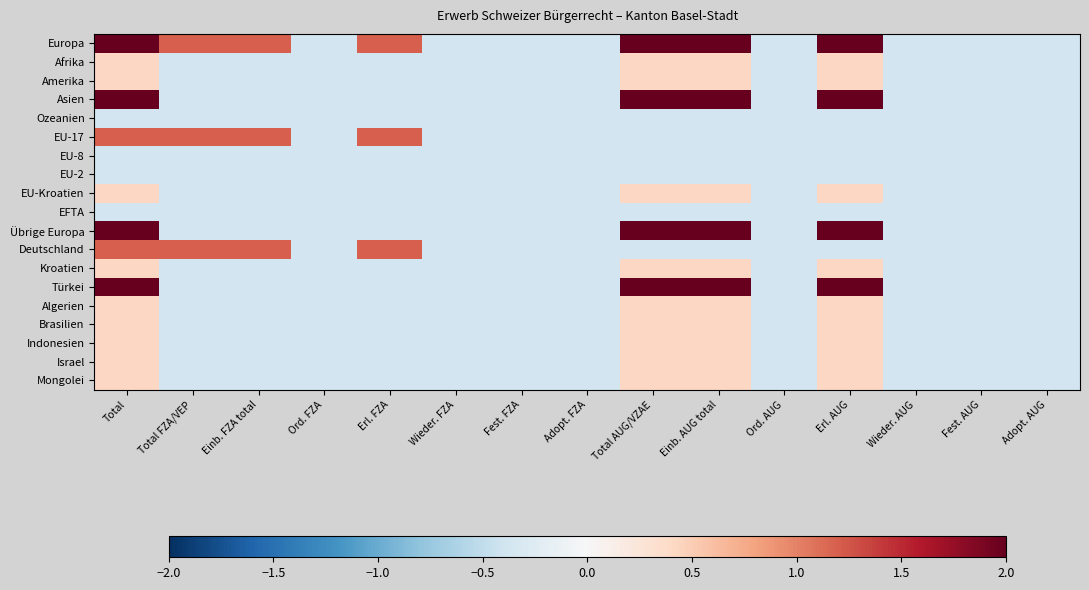

Reading left to right, extract all data points from this chart.

Europa: Total=2.0	Total FZA/VEP=1.2	Einb. FZA total=1.2	Ord. FZA=-0.4	Erl. FZA=1.2	Wieder. FZA=-0.4	Fest. FZA=-0.4	Adopt. FZA=-0.4	Total AUG/VZAE=2.0	Einb. AUG total=2.0	Ord. AUG=-0.4	Erl. AUG=2.0	Wieder. AUG=-0.4	Fest. AUG=-0.4	Adopt. AUG=-0.4
Afrika: Total=0.4	Total FZA/VEP=-0.4	Einb. FZA total=-0.4	Ord. FZA=-0.4	Erl. FZA=-0.4	Wieder. FZA=-0.4	Fest. FZA=-0.4	Adopt. FZA=-0.4	Total AUG/VZAE=0.4	Einb. AUG total=0.4	Ord. AUG=-0.4	Erl. AUG=0.4	Wieder. AUG=-0.4	Fest. AUG=-0.4	Adopt. AUG=-0.4
Amerika: Total=0.4	Total FZA/VEP=-0.4	Einb. FZA total=-0.4	Ord. FZA=-0.4	Erl. FZA=-0.4	Wieder. FZA=-0.4	Fest. FZA=-0.4	Adopt. FZA=-0.4	Total AUG/VZAE=0.4	Einb. AUG total=0.4	Ord. AUG=-0.4	Erl. AUG=0.4	Wieder. AUG=-0.4	Fest. AUG=-0.4	Adopt. AUG=-0.4
Asien: Total=2.0	Total FZA/VEP=-0.4	Einb. FZA total=-0.4	Ord. FZA=-0.4	Erl. FZA=-0.4	Wieder. FZA=-0.4	Fest. FZA=-0.4	Adopt. FZA=-0.4	Total AUG/VZAE=2.0	Einb. AUG total=2.0	Ord. AUG=-0.4	Erl. AUG=2.0	Wieder. AUG=-0.4	Fest. AUG=-0.4	Adopt. AUG=-0.4
Ozeanien: Total=-0.4	Total FZA/VEP=-0.4	Einb. FZA total=-0.4	Ord. FZA=-0.4	Erl. FZA=-0.4	Wieder. FZA=-0.4	Fest. FZA=-0.4	Adopt. FZA=-0.4	Total AUG/VZAE=-0.4	Einb. AUG total=-0.4	Ord. AUG=-0.4	Erl. AUG=-0.4	Wieder. AUG=-0.4	Fest. AUG=-0.4	Adopt. AUG=-0.4
EU-17: Total=1.2	Total FZA/VEP=1.2	Einb. FZA total=1.2	Ord. FZA=-0.4	Erl. FZA=1.2	Wieder. FZA=-0.4	Fest. FZA=-0.4	Adopt. FZA=-0.4	Total AUG/VZAE=-0.4	Einb. AUG total=-0.4	Ord. AUG=-0.4	Erl. AUG=-0.4	Wieder. AUG=-0.4	Fest. AUG=-0.4	Adopt. AUG=-0.4
EU-8: Total=-0.4	Total FZA/VEP=-0.4	Einb. FZA total=-0.4	Ord. FZA=-0.4	Erl. FZA=-0.4	Wieder. FZA=-0.4	Fest. FZA=-0.4	Adopt. FZA=-0.4	Total AUG/VZAE=-0.4	Einb. AUG total=-0.4	Ord. AUG=-0.4	Erl. AUG=-0.4	Wieder. AUG=-0.4	Fest. AUG=-0.4	Adopt. AUG=-0.4
EU-2: Total=-0.4	Total FZA/VEP=-0.4	Einb. FZA total=-0.4	Ord. FZA=-0.4	Erl. FZA=-0.4	Wieder. FZA=-0.4	Fest. FZA=-0.4	Adopt. FZA=-0.4	Total AUG/VZAE=-0.4	Einb. AUG total=-0.4	Ord. AUG=-0.4	Erl. AUG=-0.4	Wieder. AUG=-0.4	Fest. AUG=-0.4	Adopt. AUG=-0.4
EU-Kroatien: Total=0.4	Total FZA/VEP=-0.4	Einb. FZA total=-0.4	Ord. FZA=-0.4	Erl. FZA=-0.4	Wieder. FZA=-0.4	Fest. FZA=-0.4	Adopt. FZA=-0.4	Total AUG/VZAE=0.4	Einb. AUG total=0.4	Ord. AUG=-0.4	Erl. AUG=0.4	Wieder. AUG=-0.4	Fest. AUG=-0.4	Adopt. AUG=-0.4
EFTA: Total=-0.4	Total FZA/VEP=-0.4	Einb. FZA total=-0.4	Ord. FZA=-0.4	Erl. FZA=-0.4	Wieder. FZA=-0.4	Fest. FZA=-0.4	Adopt. FZA=-0.4	Total AUG/VZAE=-0.4	Einb. AUG total=-0.4	Ord. AUG=-0.4	Erl. AUG=-0.4	Wieder. AUG=-0.4	Fest. AUG=-0.4	Adopt. AUG=-0.4
Übrige Europa: Total=2.0	Total FZA/VEP=-0.4	Einb. FZA total=-0.4	Ord. FZA=-0.4	Erl. FZA=-0.4	Wieder. FZA=-0.4	Fest. FZA=-0.4	Adopt. FZA=-0.4	Total AUG/VZAE=2.0	Einb. AUG total=2.0	Ord. AUG=-0.4	Erl. AUG=2.0	Wieder. AUG=-0.4	Fest. AUG=-0.4	Adopt. AUG=-0.4
Deutschland: Total=1.2	Total FZA/VEP=1.2	Einb. FZA total=1.2	Ord. FZA=-0.4	Erl. FZA=1.2	Wieder. FZA=-0.4	Fest. FZA=-0.4	Adopt. FZA=-0.4	Total AUG/VZAE=-0.4	Einb. AUG total=-0.4	Ord. AUG=-0.4	Erl. AUG=-0.4	Wieder. AUG=-0.4	Fest. AUG=-0.4	Adopt. AUG=-0.4
Kroatien: Total=0.4	Total FZA/VEP=-0.4	Einb. FZA total=-0.4	Ord. FZA=-0.4	Erl. FZA=-0.4	Wieder. FZA=-0.4	Fest. FZA=-0.4	Adopt. FZA=-0.4	Total AUG/VZAE=0.4	Einb. AUG total=0.4	Ord. AUG=-0.4	Erl. AUG=0.4	Wieder. AUG=-0.4	Fest. AUG=-0.4	Adopt. AUG=-0.4
Türkei: Total=2.0	Total FZA/VEP=-0.4	Einb. FZA total=-0.4	Ord. FZA=-0.4	Erl. FZA=-0.4	Wieder. FZA=-0.4	Fest. FZA=-0.4	Adopt. FZA=-0.4	Total AUG/VZAE=2.0	Einb. AUG total=2.0	Ord. AUG=-0.4	Erl. AUG=2.0	Wieder. AUG=-0.4	Fest. AUG=-0.4	Adopt. AUG=-0.4
Algerien: Total=0.4	Total FZA/VEP=-0.4	Einb. FZA total=-0.4	Ord. FZA=-0.4	Erl. FZA=-0.4	Wieder. FZA=-0.4	Fest. FZA=-0.4	Adopt. FZA=-0.4	Total AUG/VZAE=0.4	Einb. AUG total=0.4	Ord. AUG=-0.4	Erl. AUG=0.4	Wieder. AUG=-0.4	Fest. AUG=-0.4	Adopt. AUG=-0.4
Brasilien: Total=0.4	Total FZA/VEP=-0.4	Einb. FZA total=-0.4	Ord. FZA=-0.4	Erl. FZA=-0.4	Wieder. FZA=-0.4	Fest. FZA=-0.4	Adopt. FZA=-0.4	Total AUG/VZAE=0.4	Einb. AUG total=0.4	Ord. AUG=-0.4	Erl. AUG=0.4	Wieder. AUG=-0.4	Fest. AUG=-0.4	Adopt. AUG=-0.4
Indonesien: Total=0.4	Total FZA/VEP=-0.4	Einb. FZA total=-0.4	Ord. FZA=-0.4	Erl. FZA=-0.4	Wieder. FZA=-0.4	Fest. FZA=-0.4	Adopt. FZA=-0.4	Total AUG/VZAE=0.4	Einb. AUG total=0.4	Ord. AUG=-0.4	Erl. AUG=0.4	Wieder. AUG=-0.4	Fest. AUG=-0.4	Adopt. AUG=-0.4
Israel: Total=0.4	Total FZA/VEP=-0.4	Einb. FZA total=-0.4	Ord. FZA=-0.4	Erl. FZA=-0.4	Wieder. FZA=-0.4	Fest. FZA=-0.4	Adopt. FZA=-0.4	Total AUG/VZAE=0.4	Einb. AUG total=0.4	Ord. AUG=-0.4	Erl. AUG=0.4	Wieder. AUG=-0.4	Fest. AUG=-0.4	Adopt. AUG=-0.4
Mongolei: Total=0.4	Total FZA/VEP=-0.4	Einb. FZA total=-0.4	Ord. FZA=-0.4	Erl. FZA=-0.4	Wieder. FZA=-0.4	Fest. FZA=-0.4	Adopt. FZA=-0.4	Total AUG/VZAE=0.4	Einb. AUG total=0.4	Ord. AUG=-0.4	Erl. AUG=0.4	Wieder. AUG=-0.4	Fest. AUG=-0.4	Adopt. AUG=-0.4